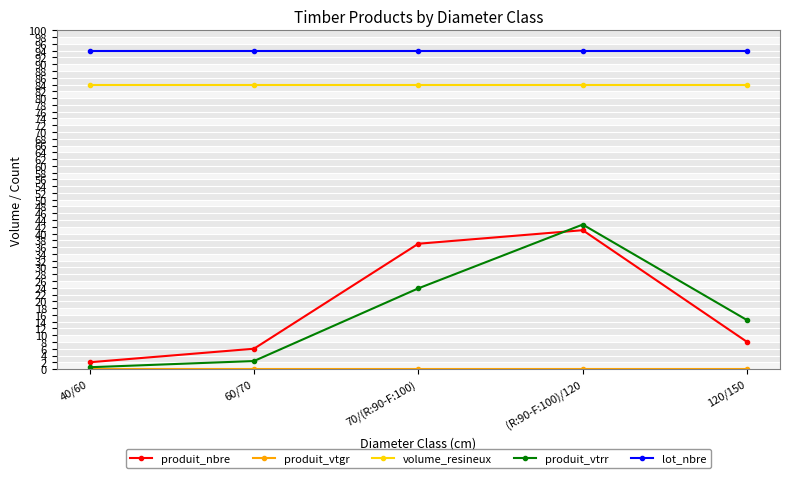

Is it true that volume_resineux equals 83.8 at 40/60?

True